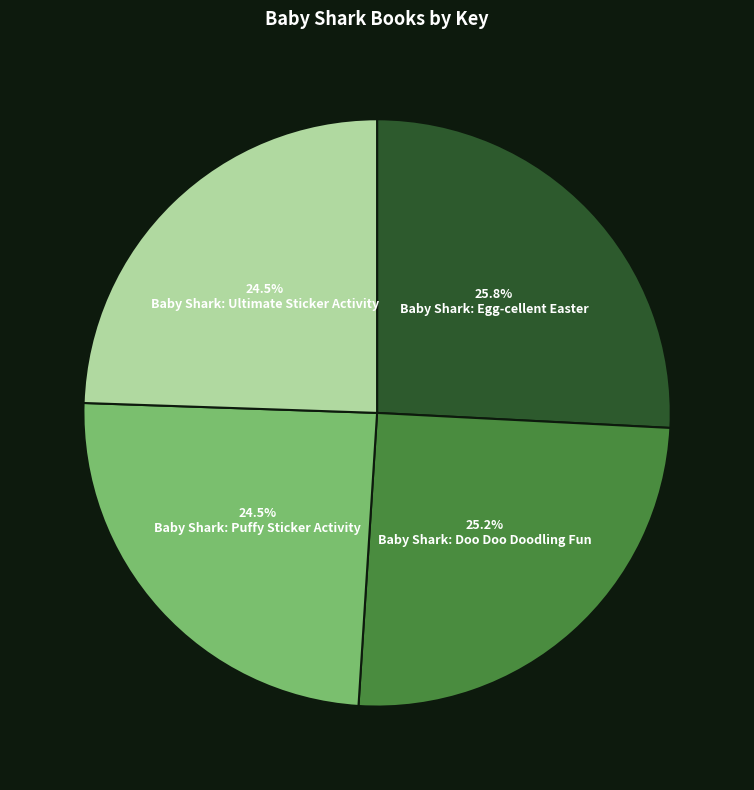

Is there a majority slice in this chart?

No